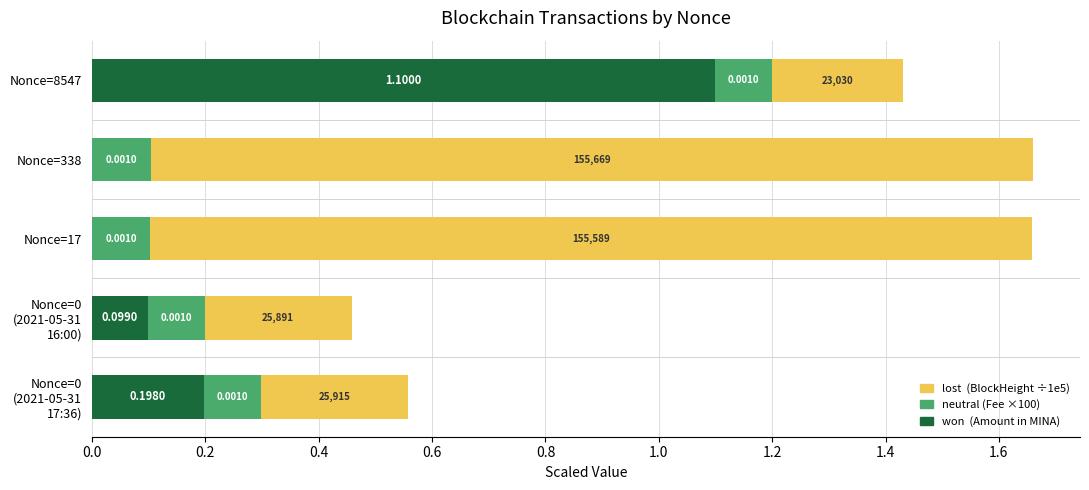

What is the total value across all series at Nonce=338?

1.7